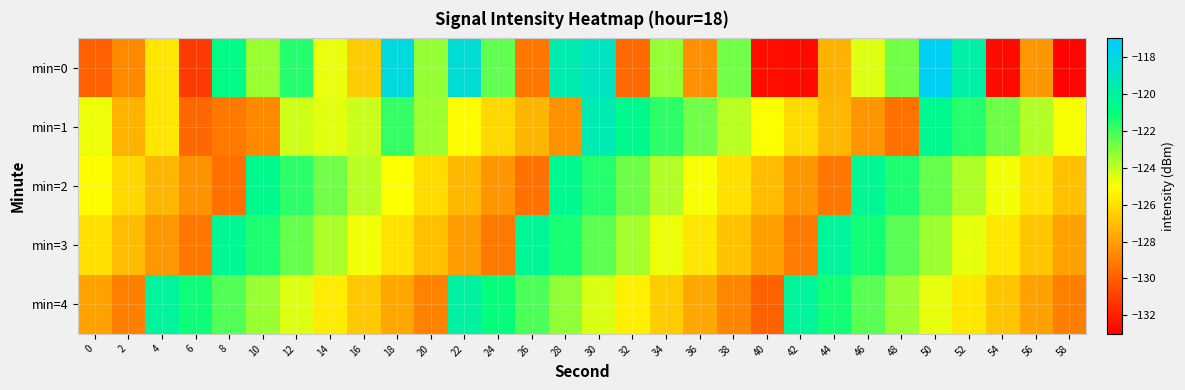

Which category has the highest value across all series?

50